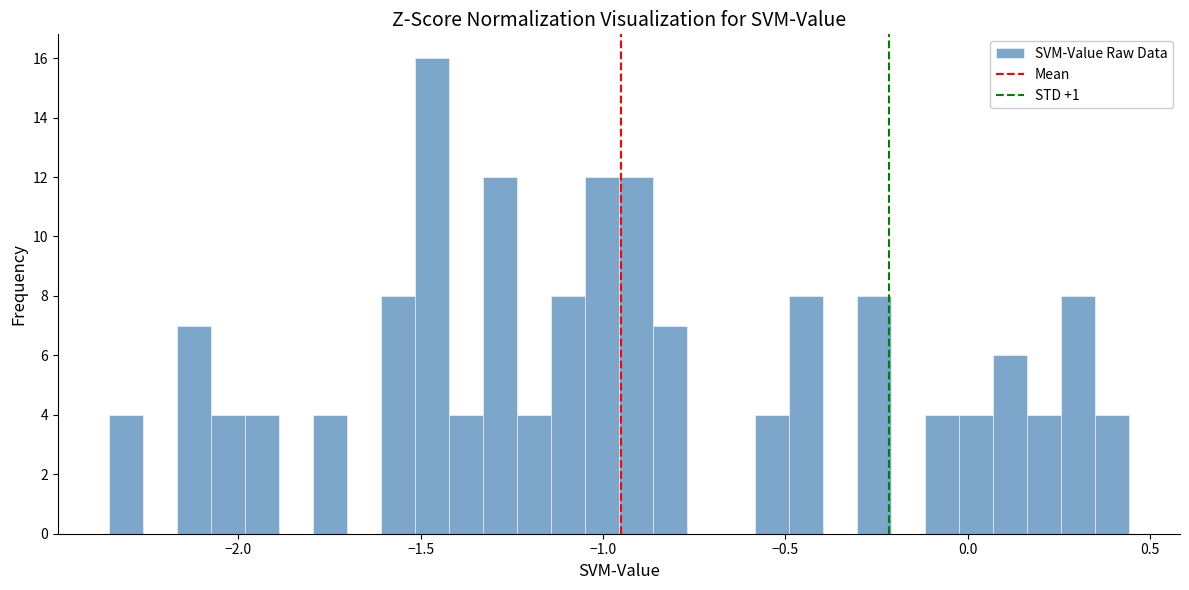

Around what value on the x-axis is the tallest bar? Give the approximate position of its centre, as read against the axis.

-1.45